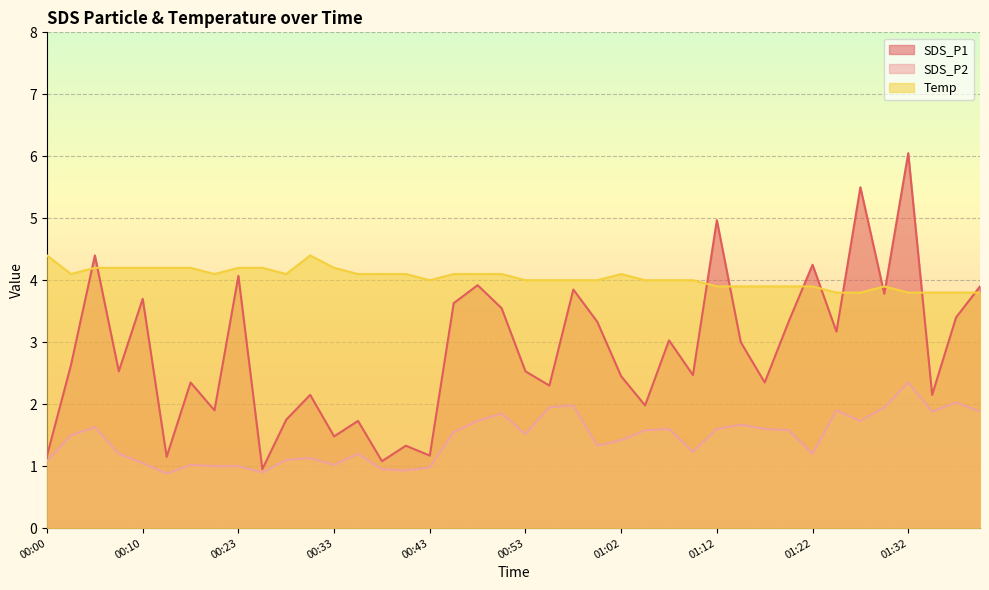

Rank the series by their maximum value, from lowest to highest.

SDS_P2, Temp, SDS_P1